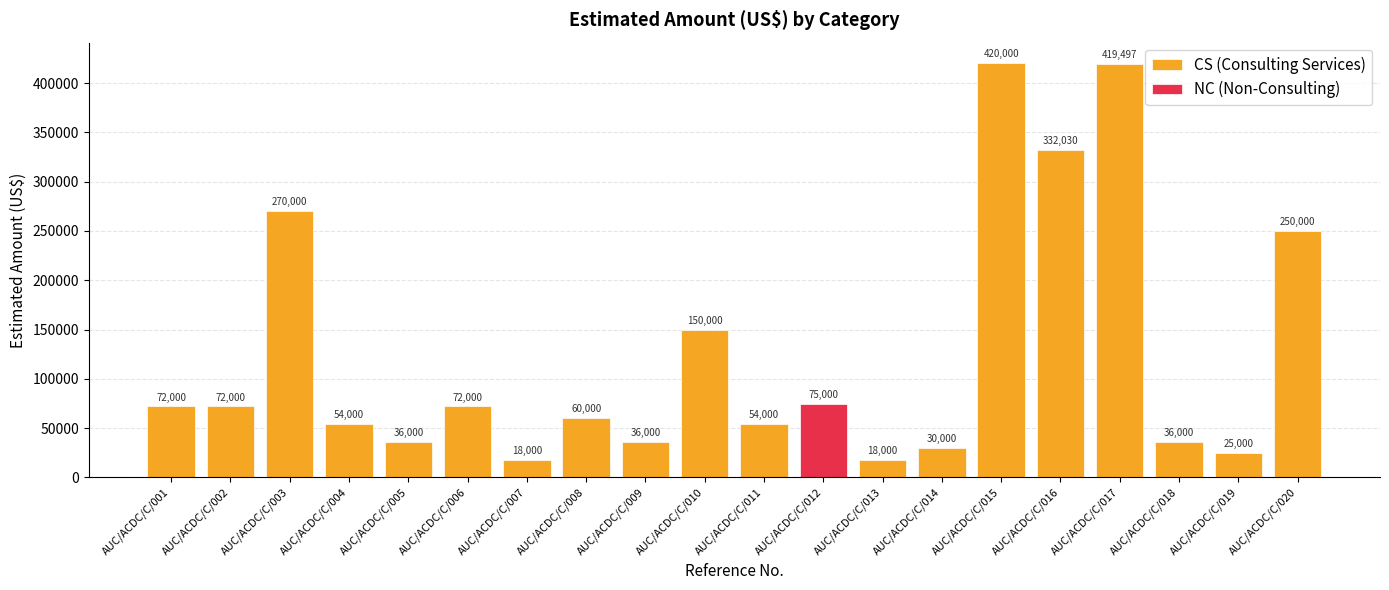

What is the average value of the CS (Consulting Services) series?

127607